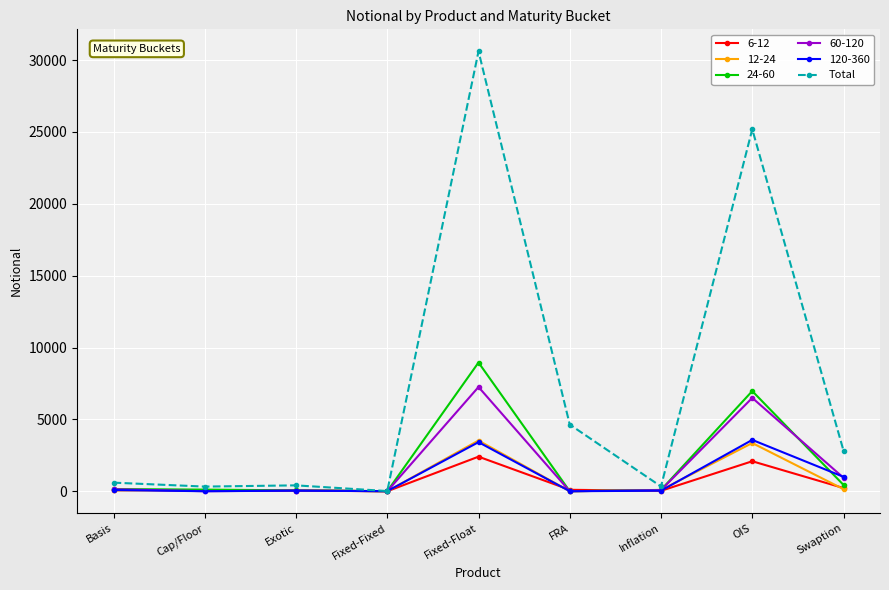

At which category is the sum across all series the highest?

Fixed-Float